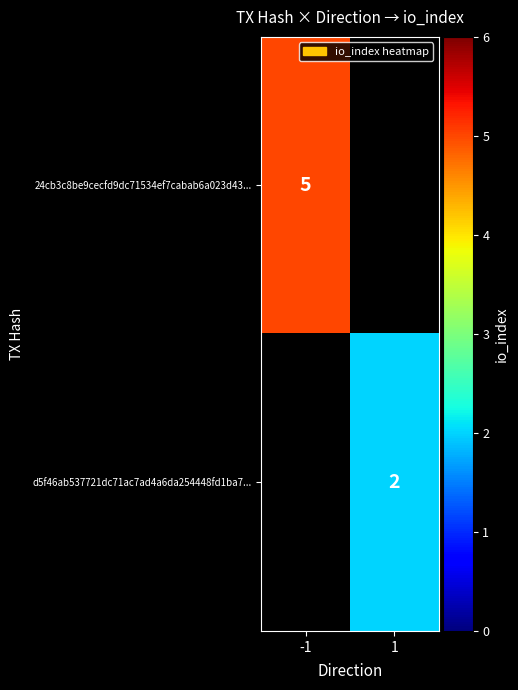

The d5f46ab537721dc71ac7ad4a6da254448fd1ba7... series shows 3 at 1. True or false?

False